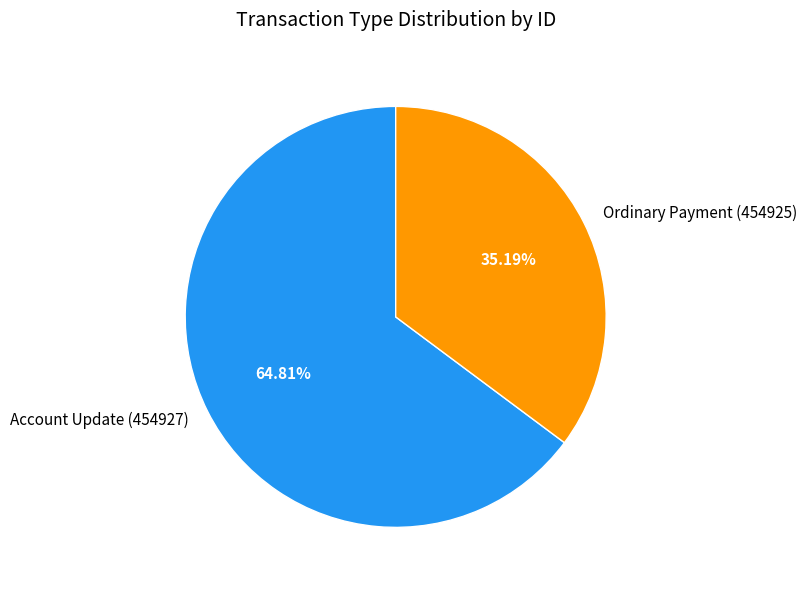

To the nearest percent, what is the difference between the Account Update (454927) and Ordinary Payment (454925) slice percentages?

30%